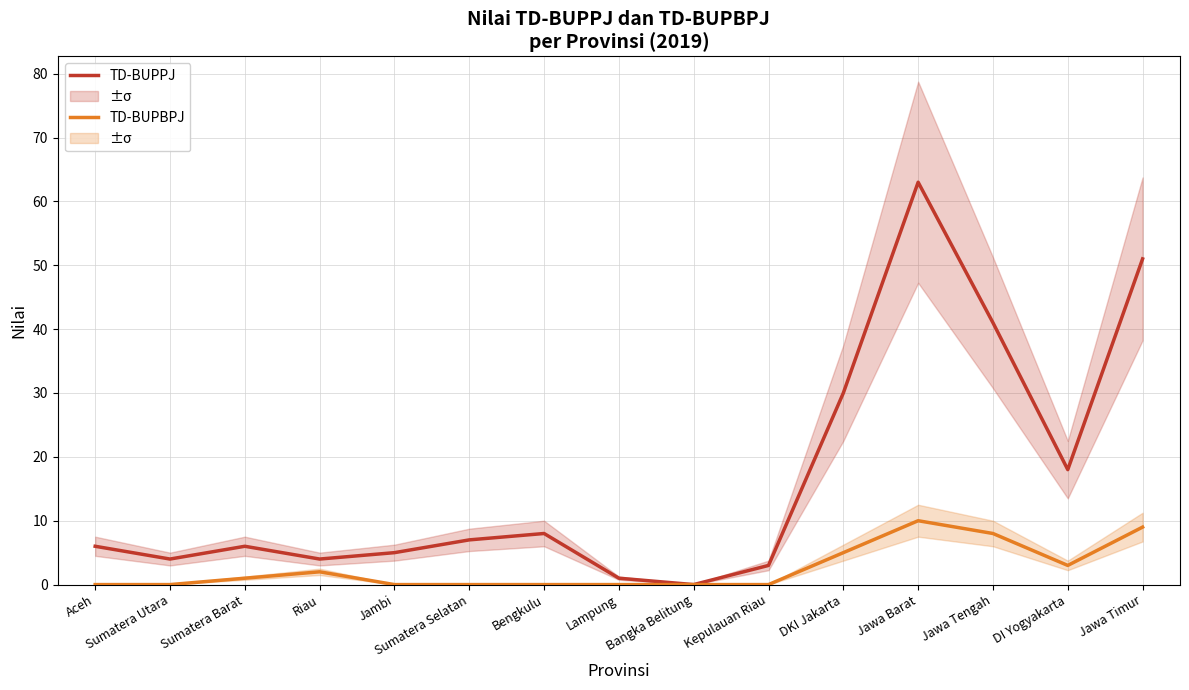

Is it true that TD-BUPBPJ equals 1 at DI Yogyakarta?

False